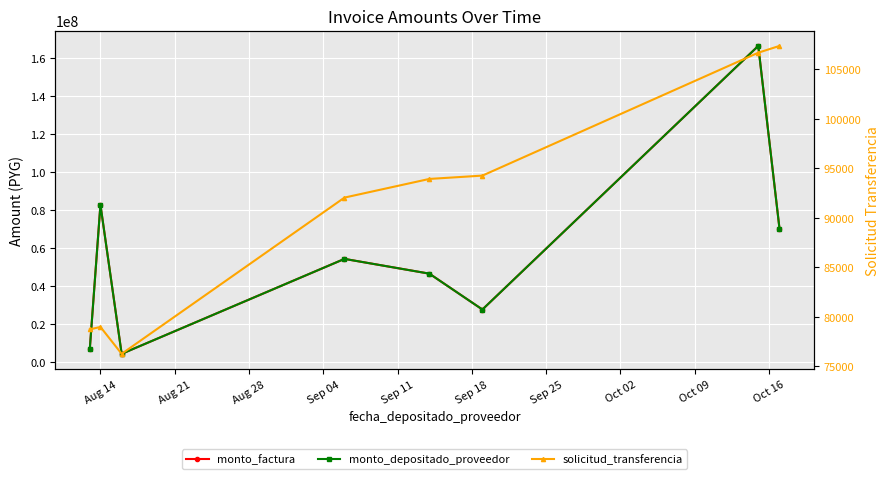

How many lines are shown in the chart?

3